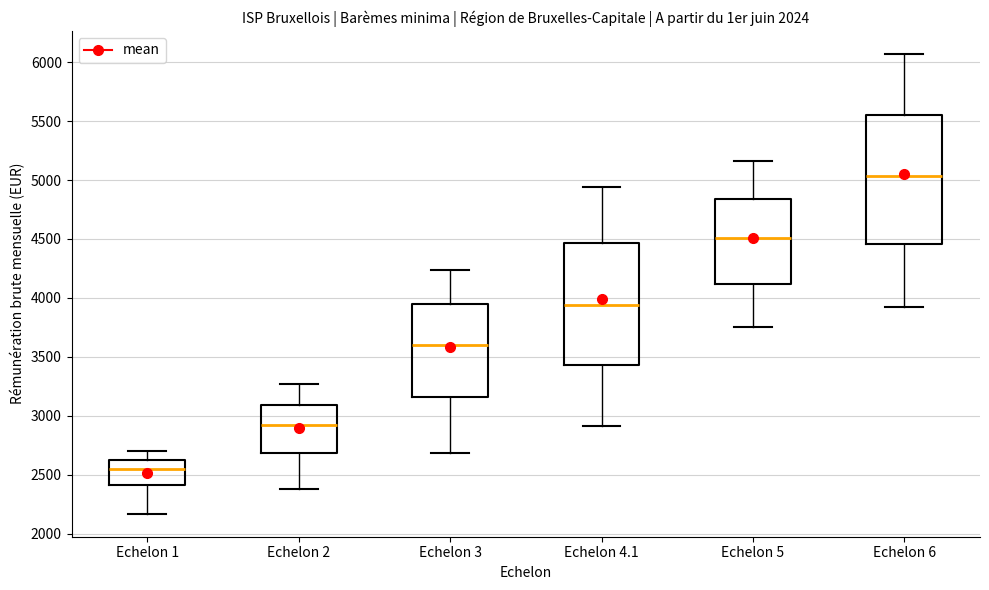

Reading left to right, read every box against the y-axis: the position of its median line, the range the box covers, and the ends of its whiskers. The values are not printed on the chart, so give them approximately, as read against the axis.

Echelon 1: median 2550, box 2400 to 2600, whiskers 2150 to 2700
Echelon 2: median 2900, box 2700 to 3100, whiskers 2400 to 3250
Echelon 3: median 3600, box 3150 to 3950, whiskers 2700 to 4250
Echelon 4.1: median 3950, box 3450 to 4450, whiskers 2900 to 4950
Echelon 5: median 4500, box 4100 to 4850, whiskers 3750 to 5150
Echelon 6: median 5050, box 4450 to 5550, whiskers 3900 to 6050